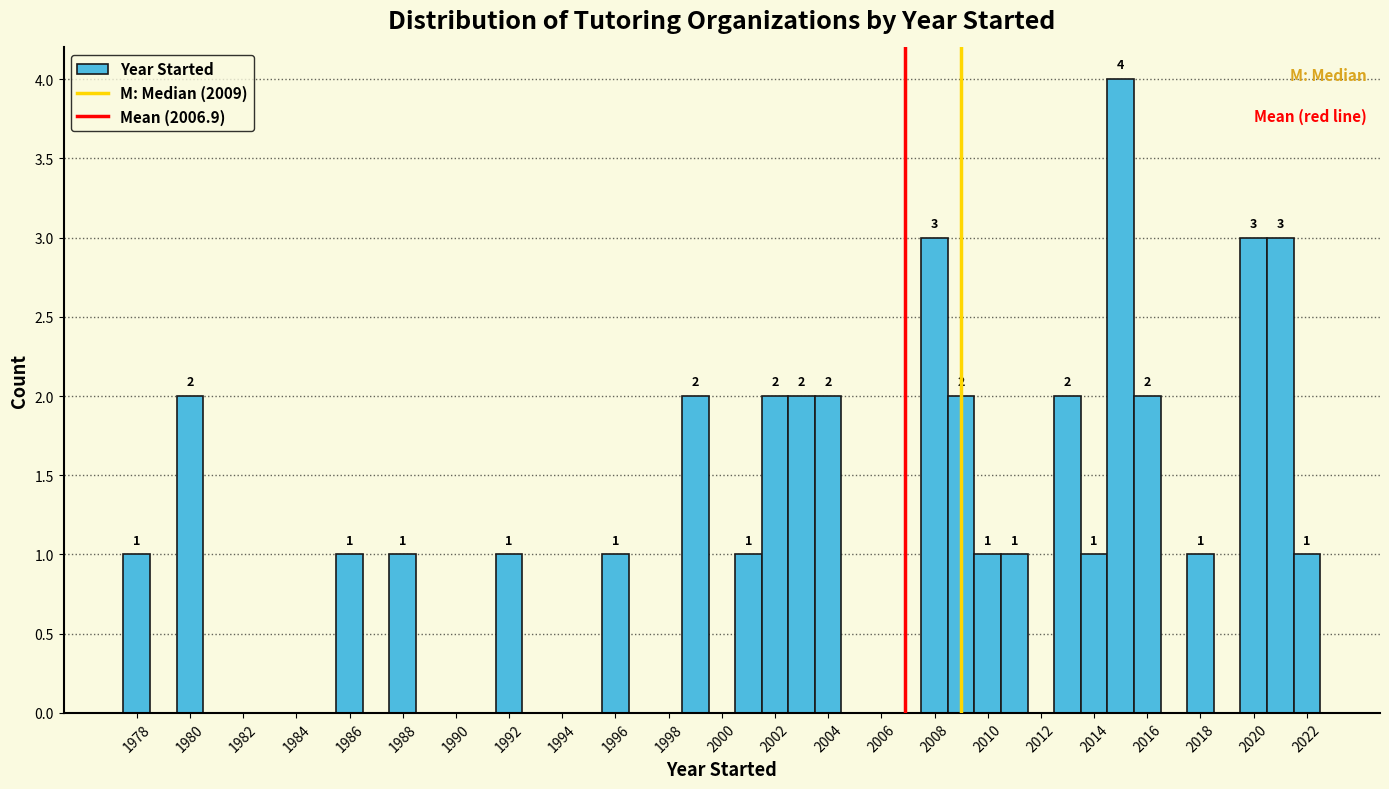

Over which range of the x-axis is the bar tallest?

2014.5 to 2015.5